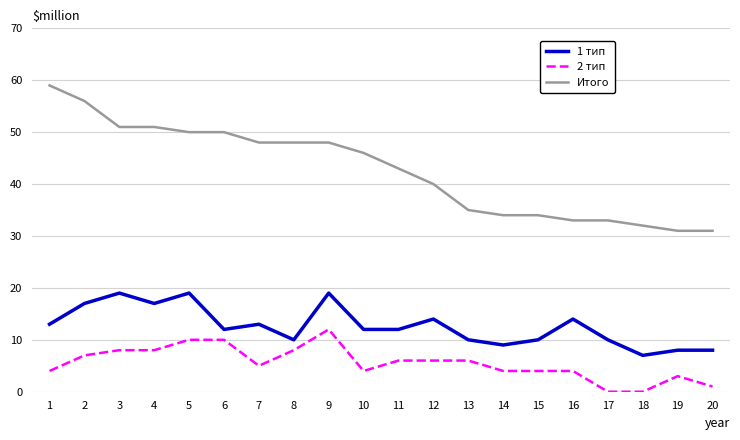

Reading left to right, extract all data points from this chart.

1 тип: 1=13	2=17	3=19	4=17	5=19	6=12	7=13	8=10	9=19	10=12	11=12	12=14	13=10	14=9	15=10	16=14	17=10	18=7	19=8	20=8
2 тип: 1=4	2=7	3=8	4=8	5=10	6=10	7=5	8=8	9=12	10=4	11=6	12=6	13=6	14=4	15=4	16=4	17=0	18=0	19=3	20=1
Итого: 1=59	2=56	3=51	4=51	5=50	6=50	7=48	8=48	9=48	10=46	11=43	12=40	13=35	14=34	15=34	16=33	17=33	18=32	19=31	20=31